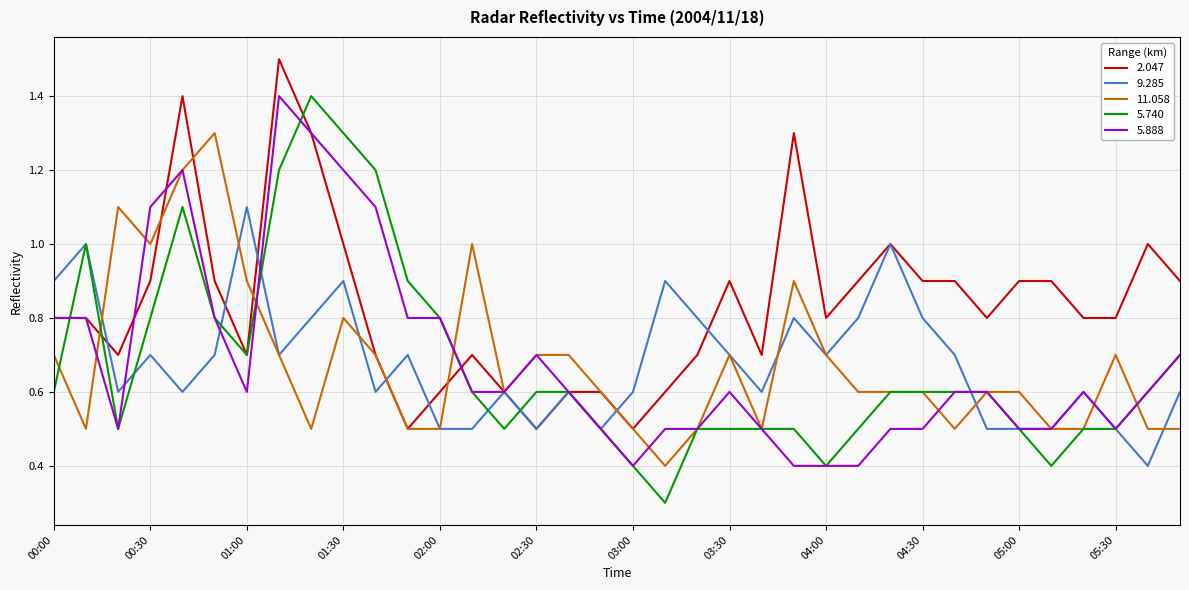

Count the number of categories in the chart.

36